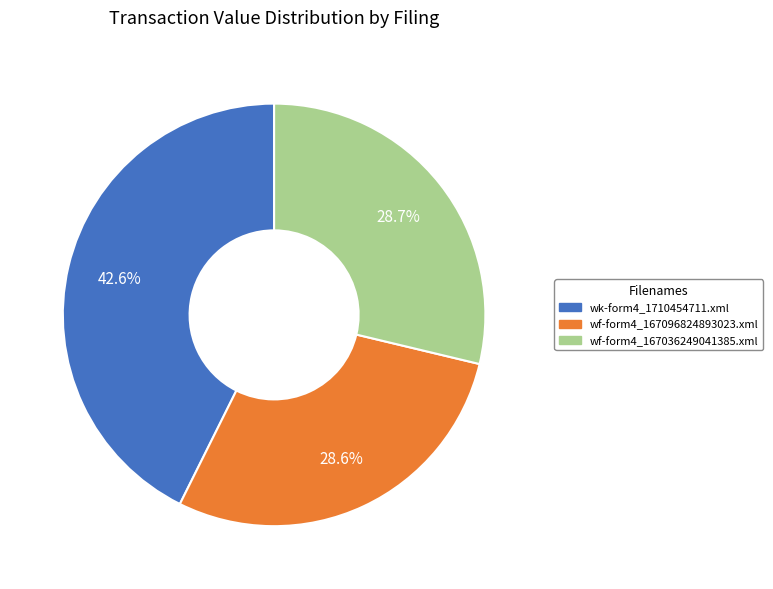

The wf-form4_167096824893023.xml slice represents 44% of the pie. True or false?

False